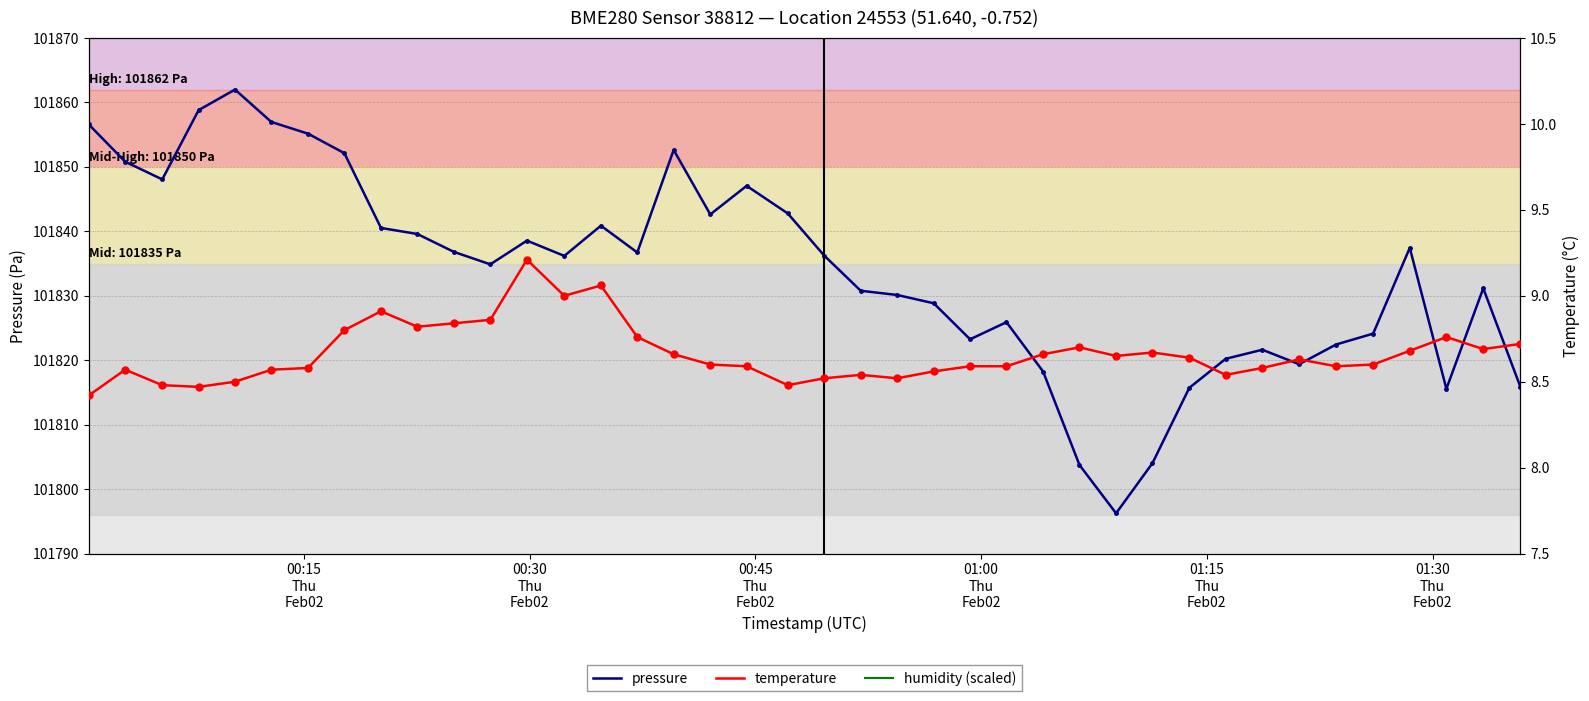

What is the highest value of the pressure series?

101862.0